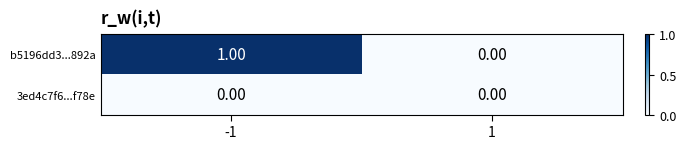

Which series has the largest total across all categories?

b5196dd3...892a